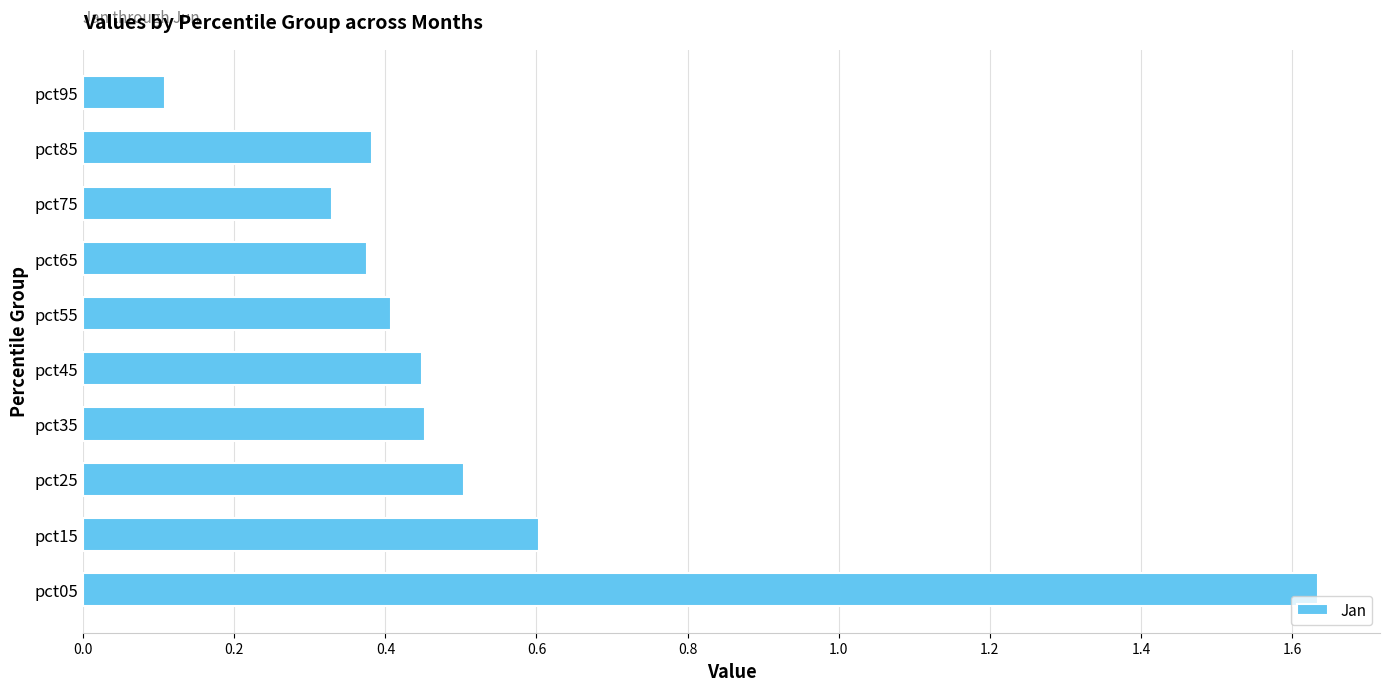

Where is the data nearest to the value 0?

pct95